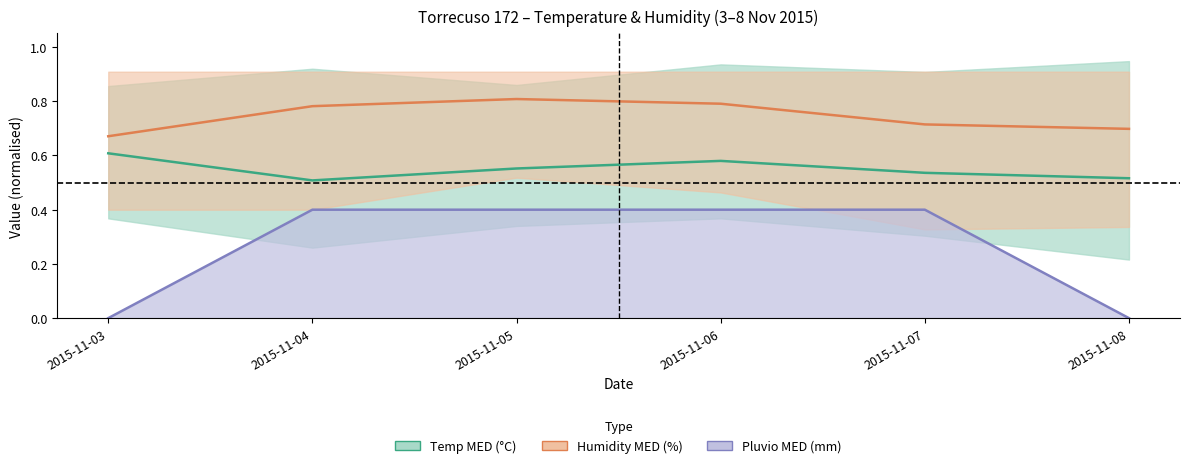

Is the value of Temp MED at 2015-11-06 greater than the value of Humidity MED at 2015-11-08?

No